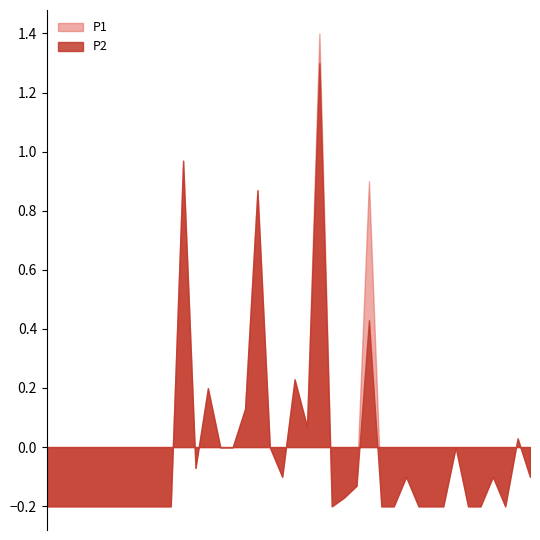

Does the chart display data point markers on the line(s)?

No